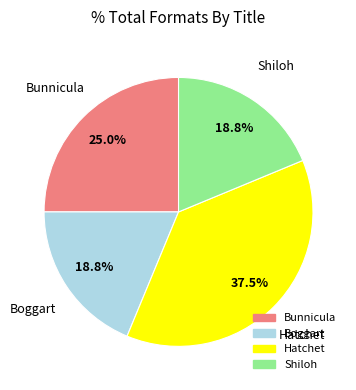

Is the sum of Shiloh and Bunnicula greater than half?

No